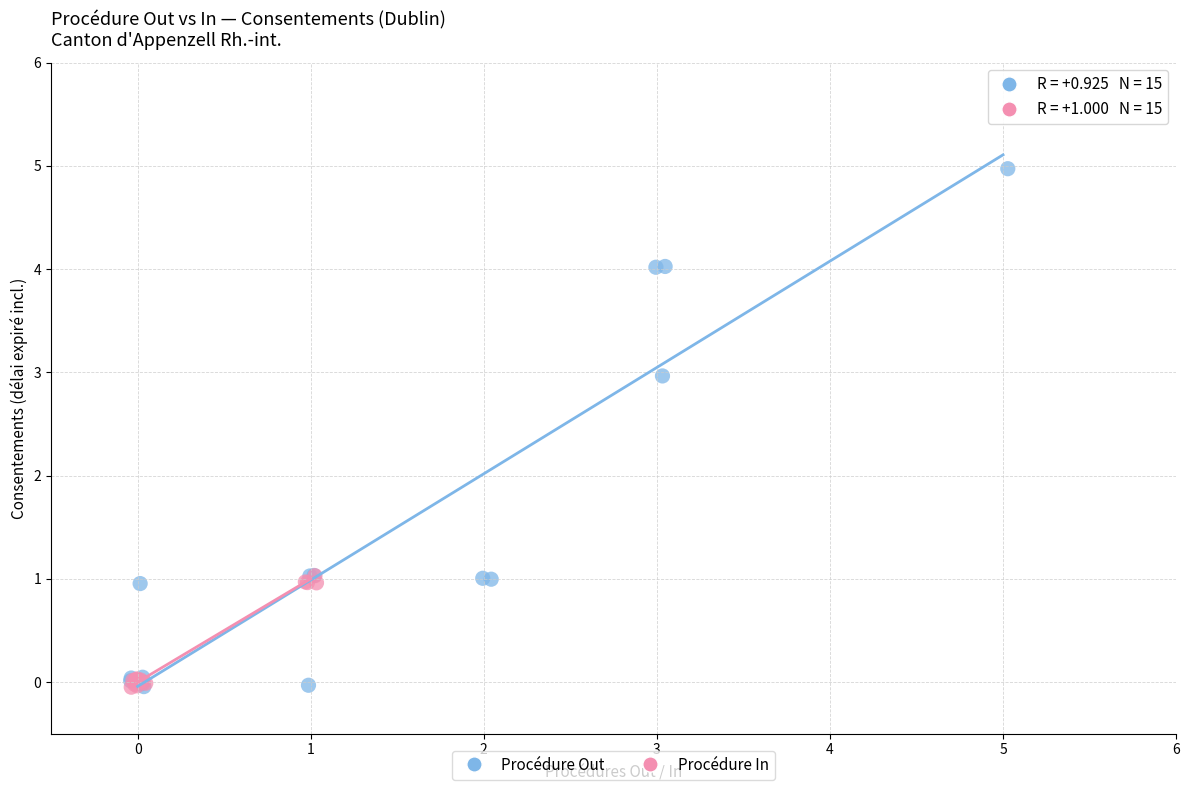

Which series contains the highest Y value?

Procédure Out